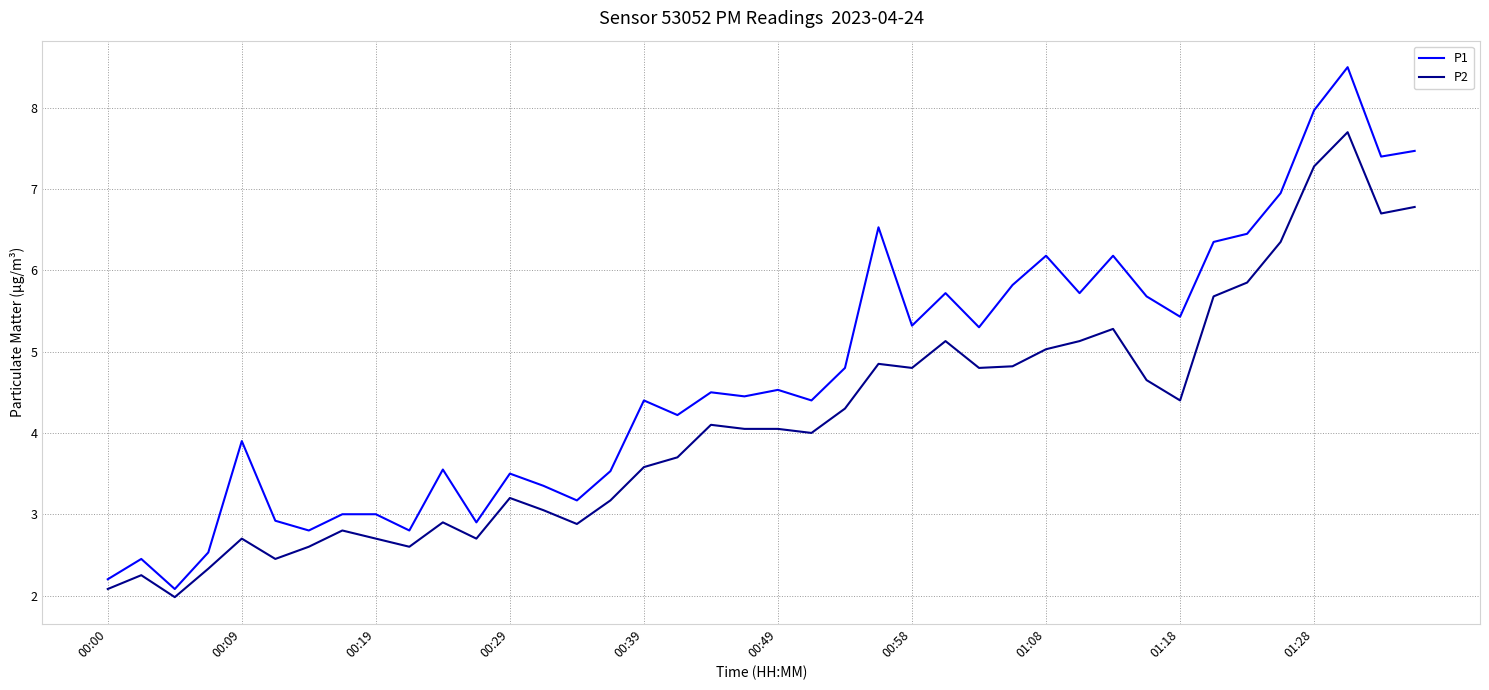

At how many categories does at least one series exceed 7?

4